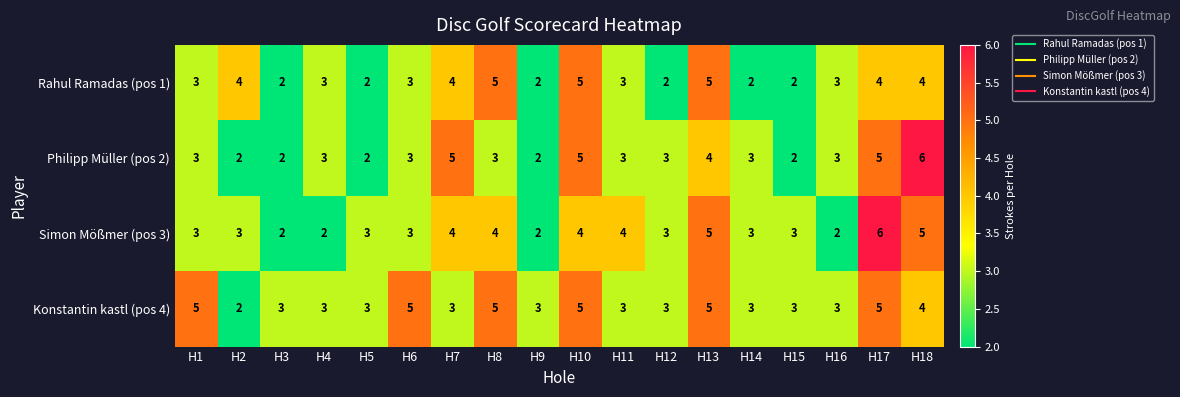

The value of Konstantin kastl (pos 4) at H17 is 8. True or false?

False